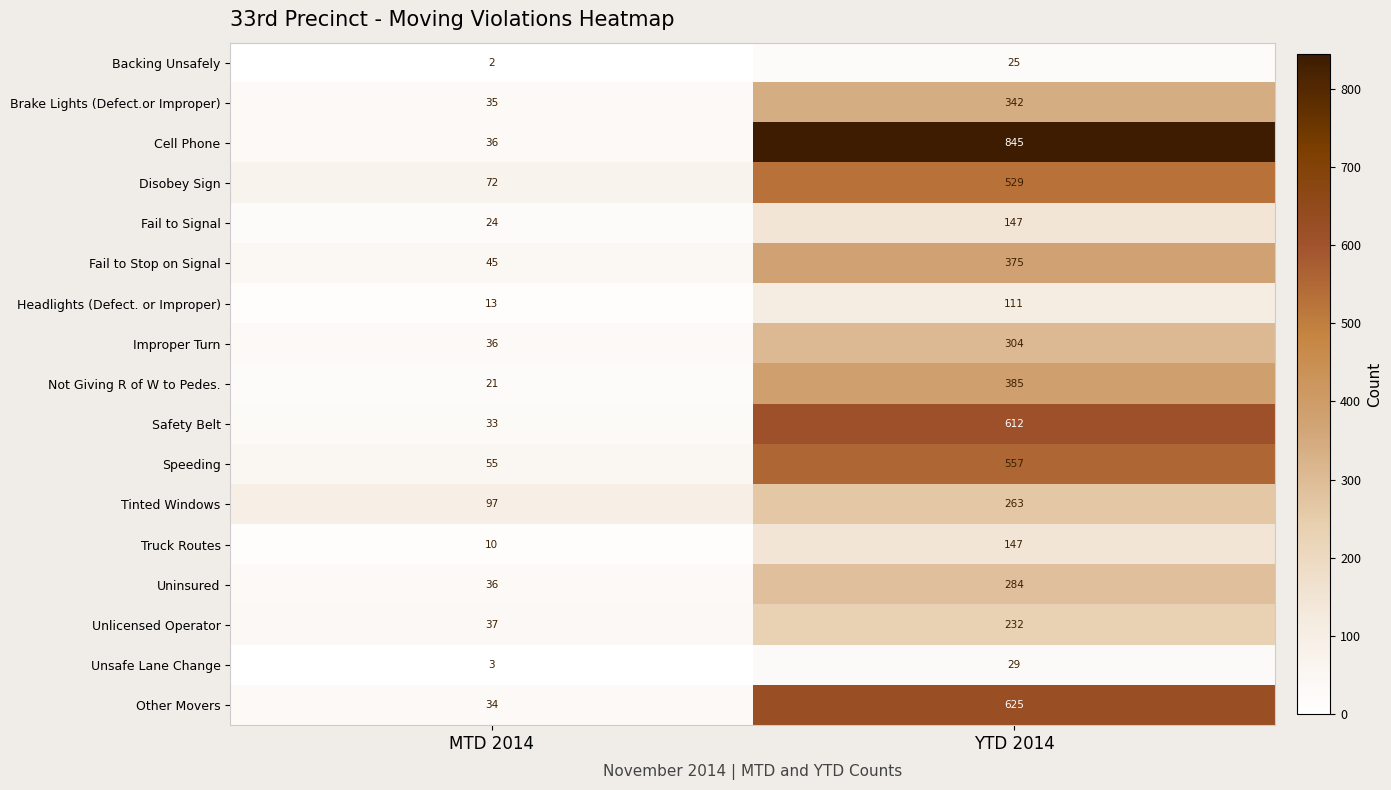

True or false: Fail to Signal has a value of 197 at YTD 2014.

False